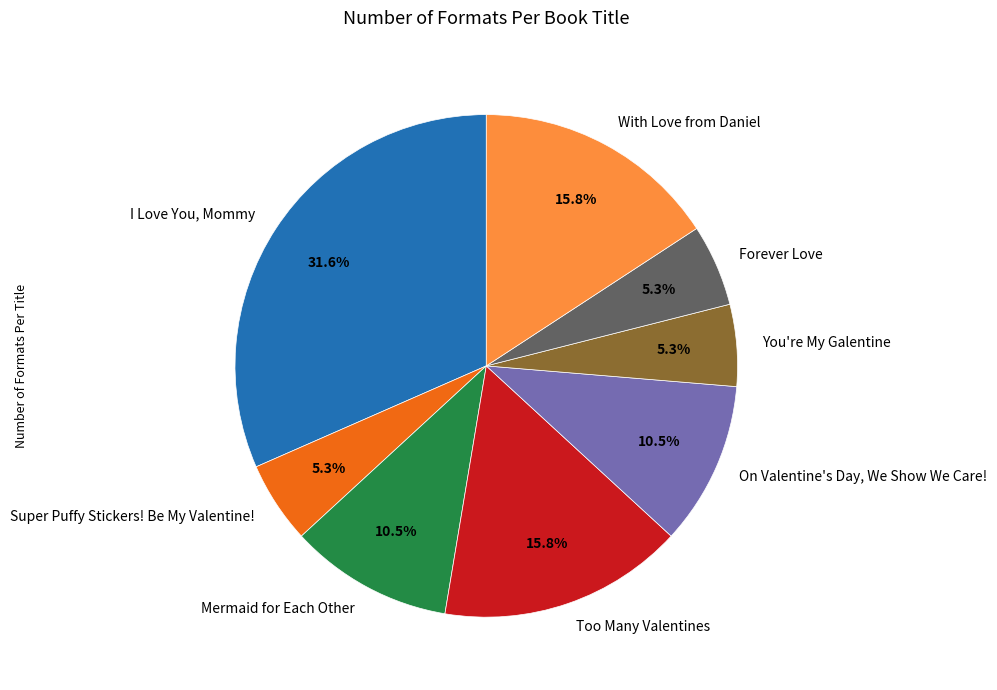

Does Too Many Valentines represent more than half of the total?

No